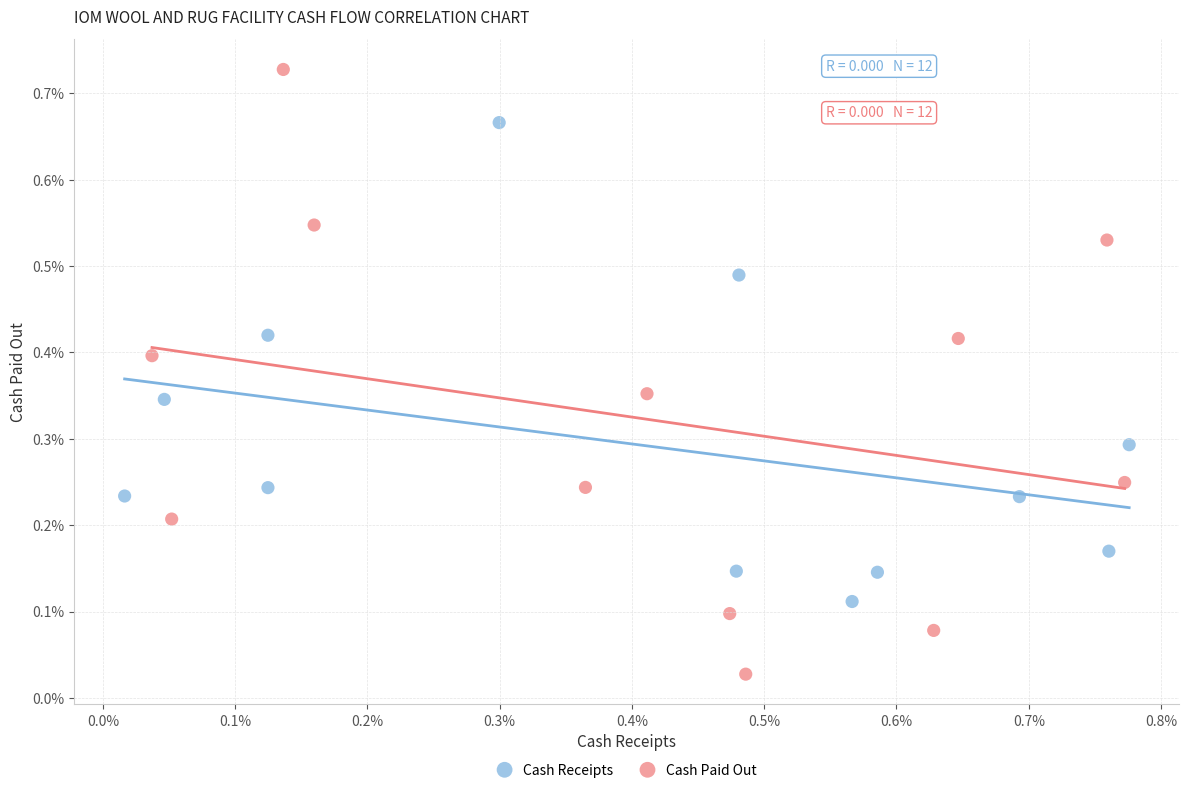

Which series reaches the minimum Y coordinate?

Cash Paid Out